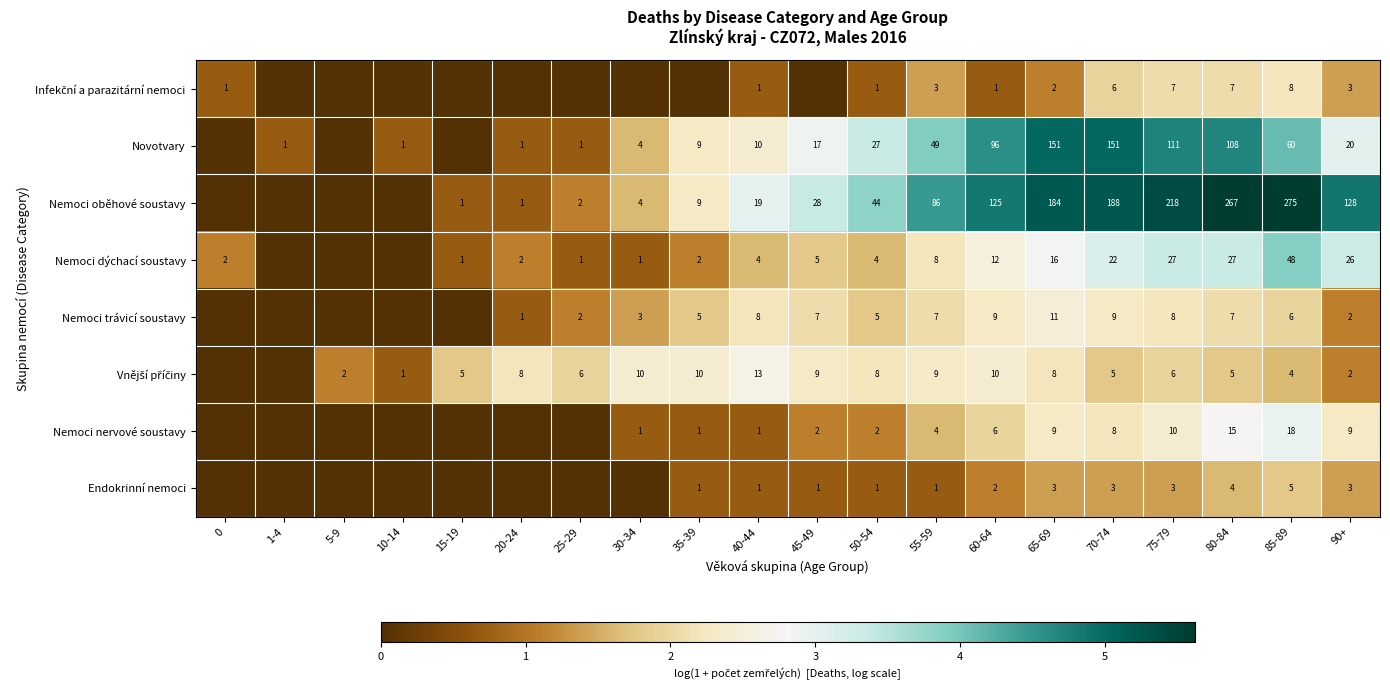

Is the value of Nemoci dýchací soustavy at 25-29 greater than the value of Nemoci trávicí soustavy at 35-39?

No